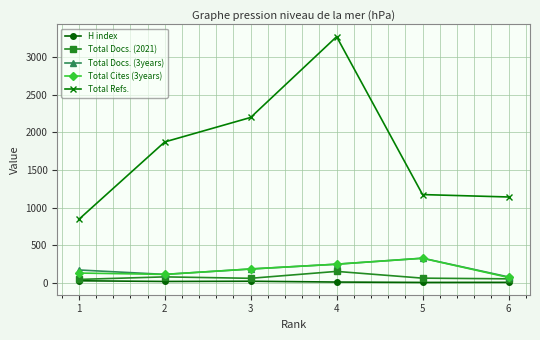

What are all the series names shown in the legend?

H index, Total Docs. (2021), Total Docs. (3years), Total Cites (3years), Total Refs.